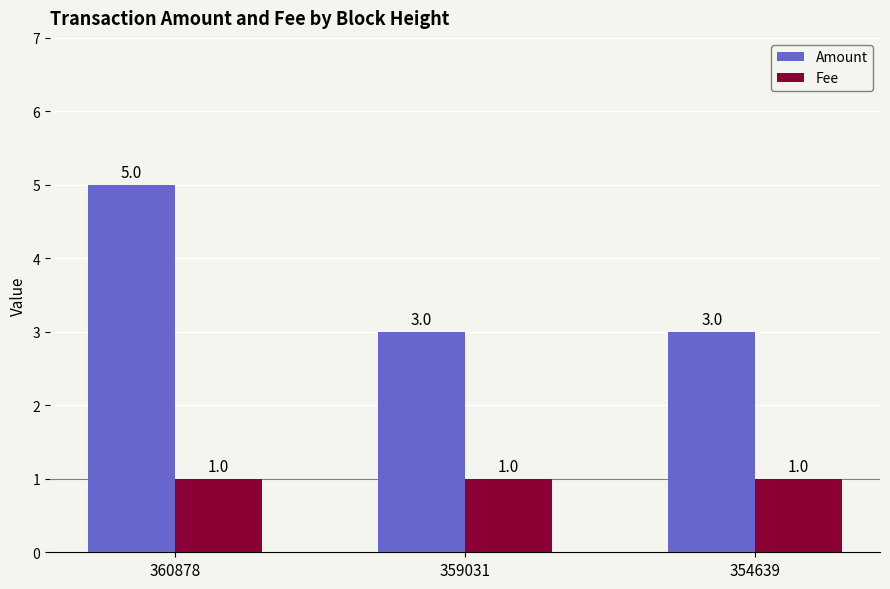

What is the minimum value for Amount?

3